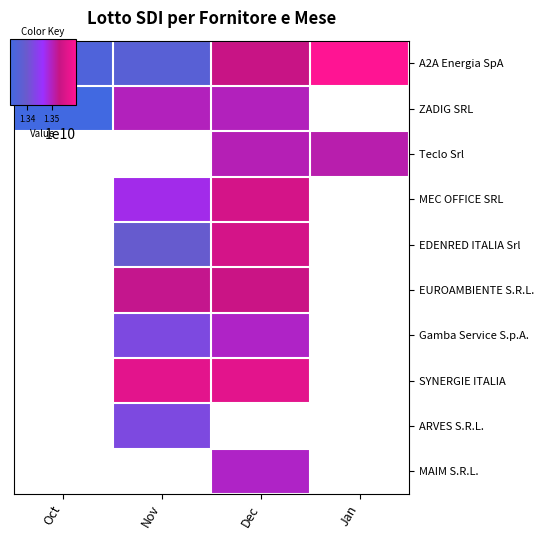

List the series in order of their peak value, highest first.

A2A Energia SpA, ZADIG SRL, Teclo Srl, MEC OFFICE SRL, EDENRED ITALIA Srl, EUROAMBIENTE S.R.L., Gamba Service S.p.A., SYNERGIE ITALIA, ARVES S.R.L., MAIM S.R.L.